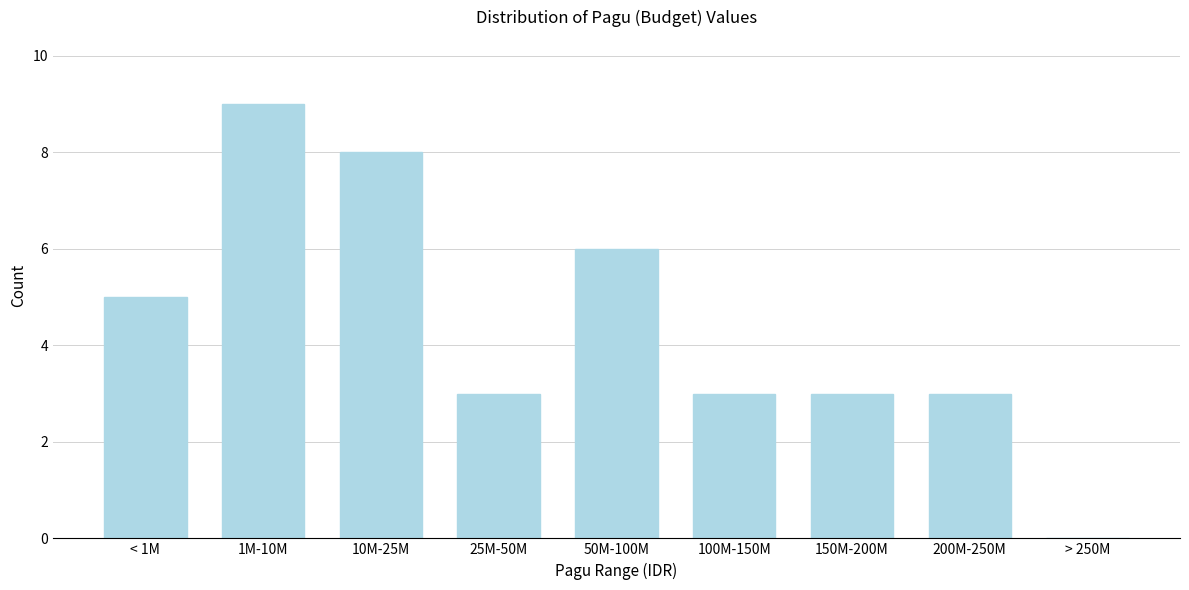

Reading left to right, extract all data points from this chart.

< 1M=5	1M-10M=9	10M-25M=8	25M-50M=3	50M-100M=6	100M-150M=3	150M-200M=3	200M-250M=3	> 250M=0